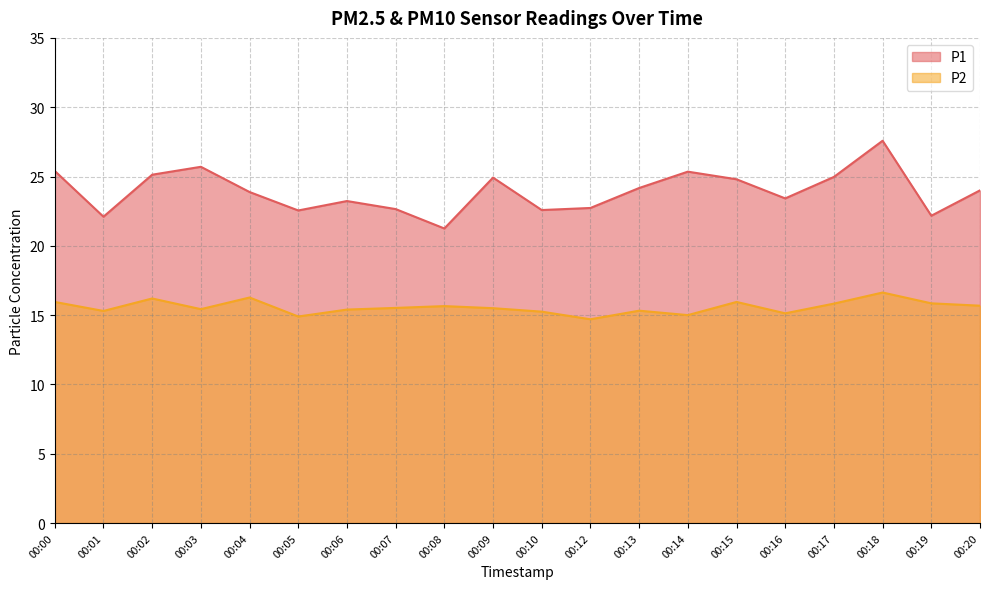

What is the value of the P2 point at the 5th from the left?

16.3